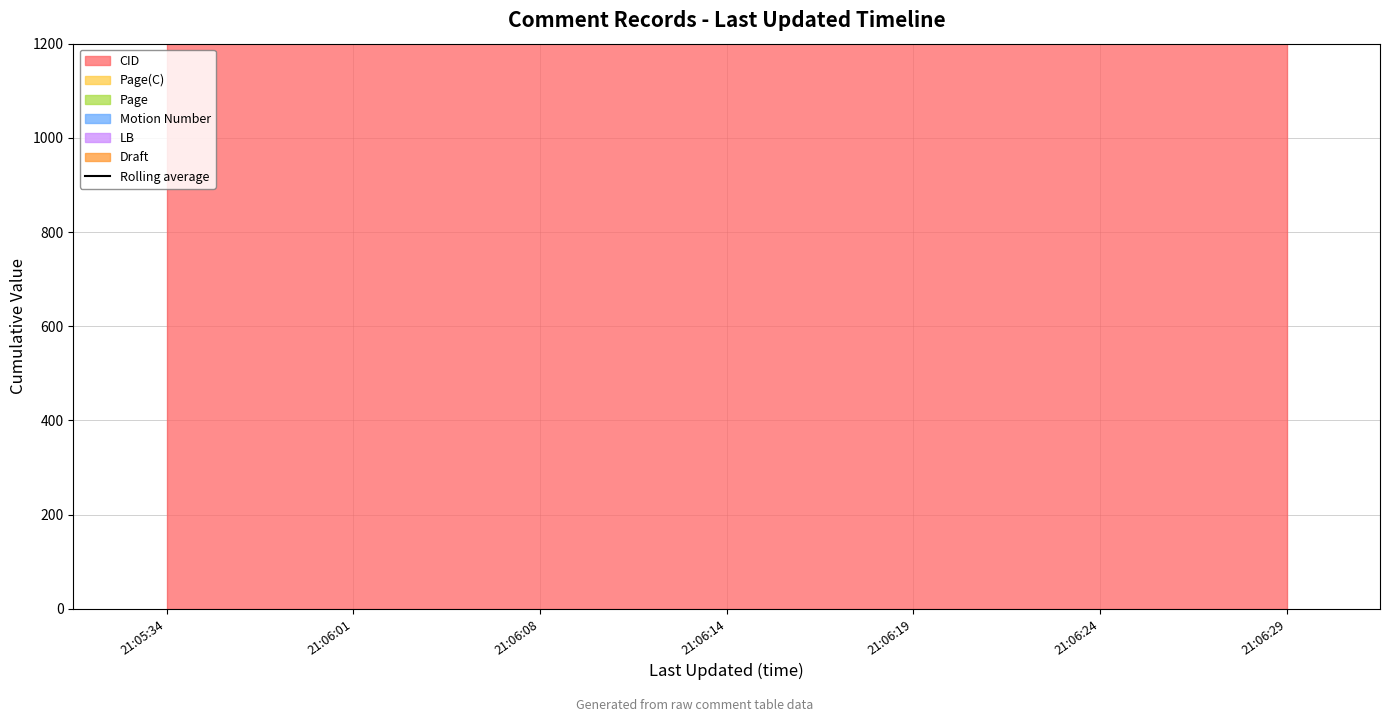

What is the smallest value displayed?

4803.7